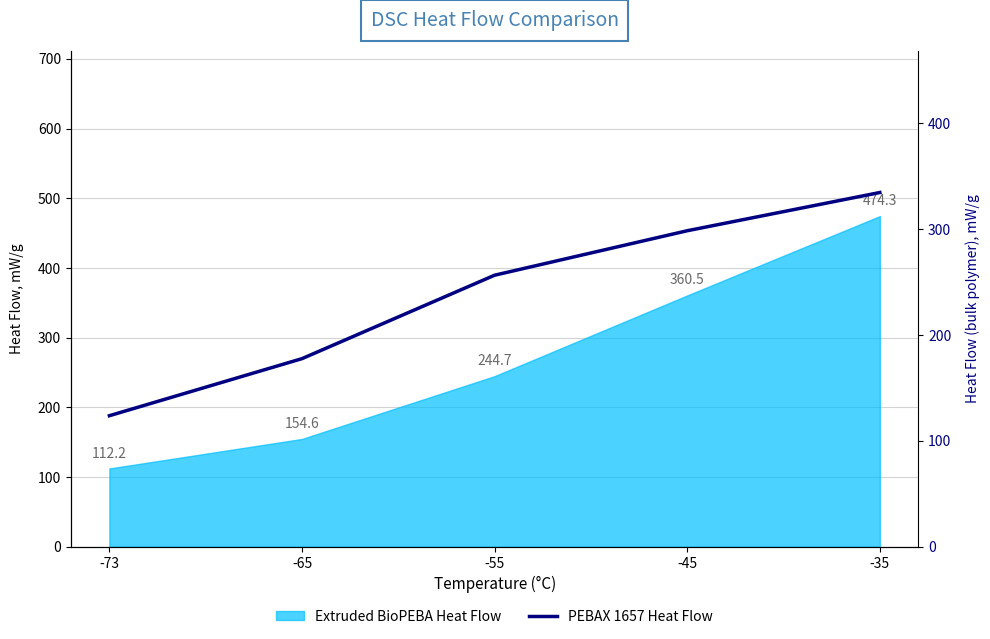

Reading left to right, transcribe all the data shown in this chart.

-73=123.7	-65=177.6	-55=256.4	-45=298.4	-35=334.5